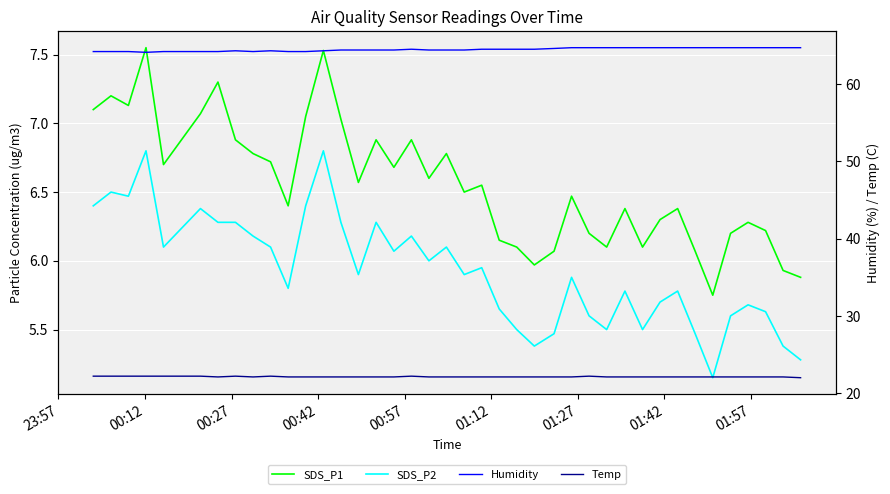

What is the difference between the maximum and minimum values in the Temp series?

0.2